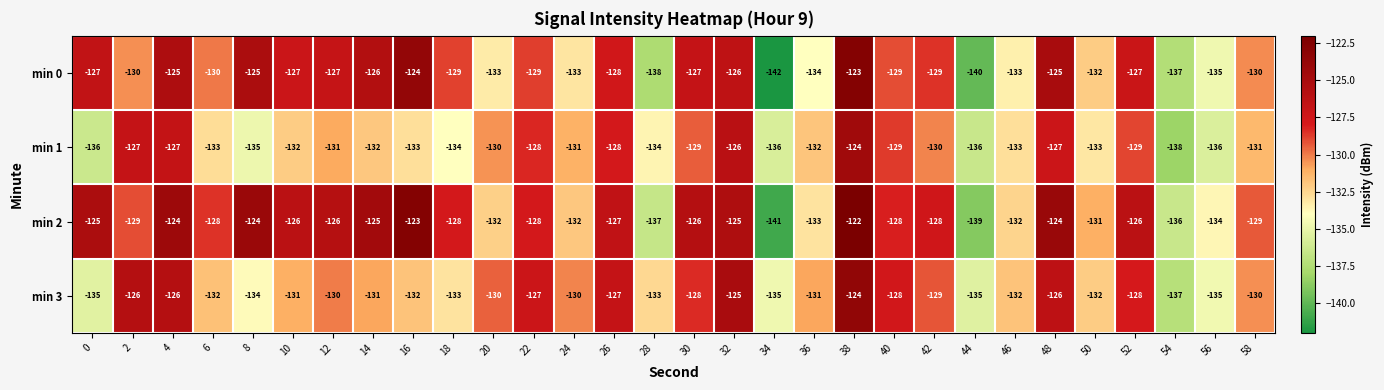

Rank the series by their average value, from highest to lowest.

min 2, min 0, min 3, min 1